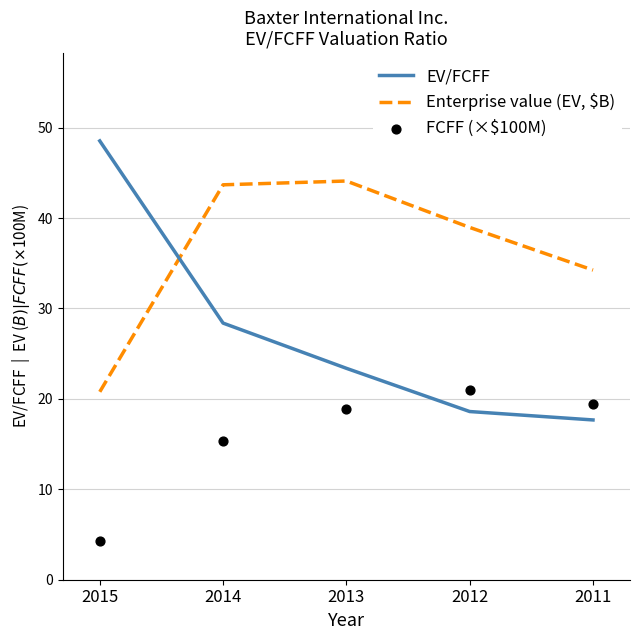

Which series has the largest Y range (max minus min)?

EV/FCFF